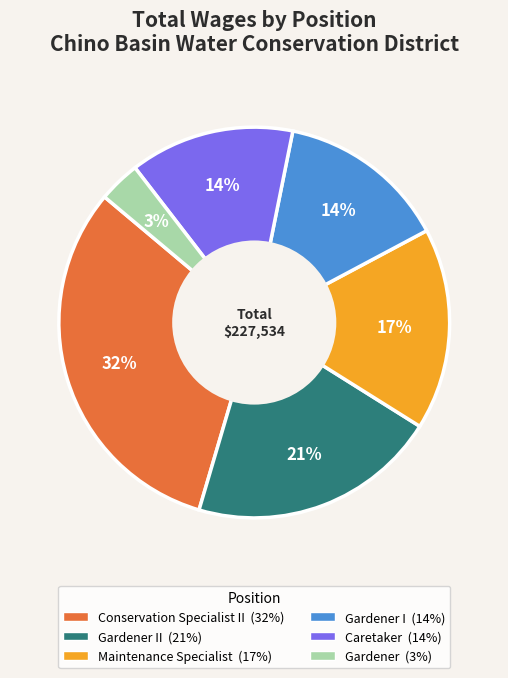

To the nearest percent, what is the average slice percentage?

17%